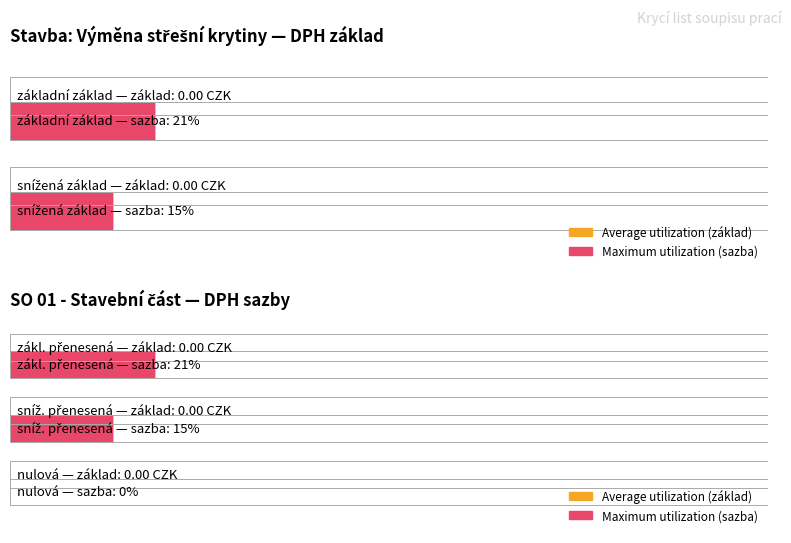

What are all the series names shown in the legend?

Average utilization, Maximum utilization